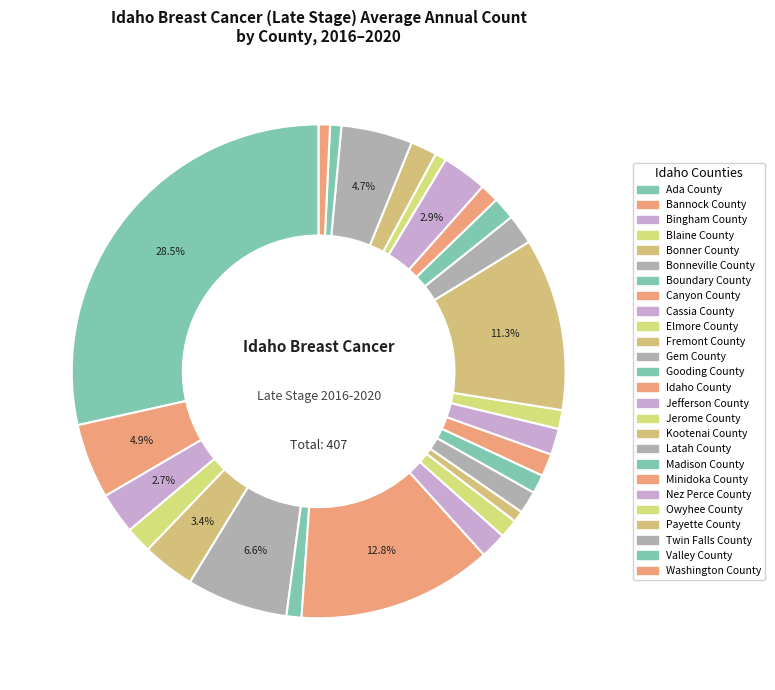

Count the number of slices in the pie.

26